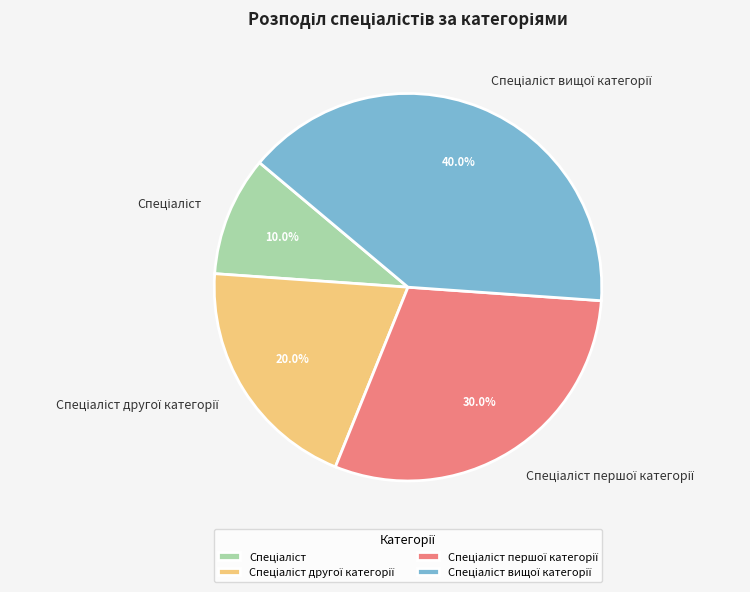

Is there a majority slice in this chart?

No